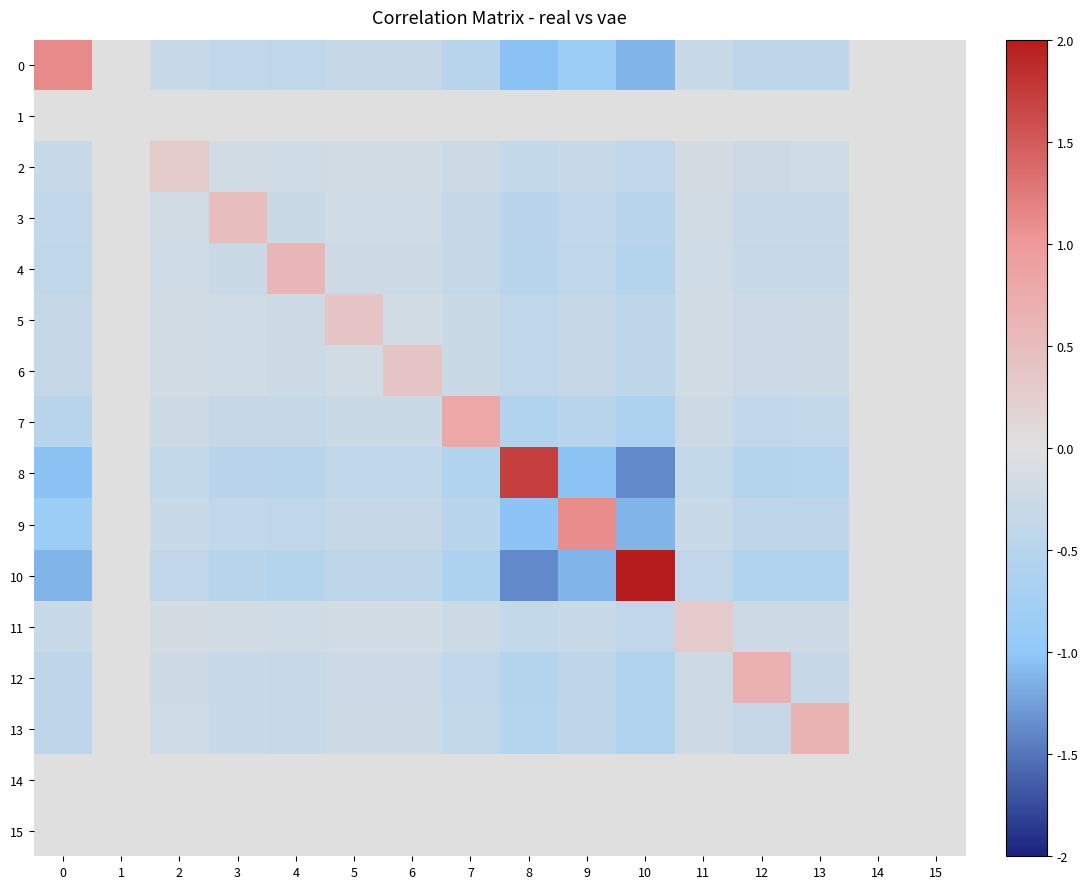

Reading left to right, what are all the values shown in this chart?

0: 0=1.1	1=0.0	2=-0.3	3=-0.4	4=-0.4	5=-0.3	6=-0.3	7=-0.5	8=-1.0	9=-0.8	10=-1.1	11=-0.3	12=-0.4	13=-0.4	14=0.0	15=0.0
1: 0=0.0	1=0.0	2=0.0	3=0.0	4=0.0	5=0.0	6=0.0	7=0.0	8=0.0	9=0.0	10=0.0	11=0.0	12=0.0	13=0.0	14=0.0	15=0.0
2: 0=-0.3	1=0.0	2=0.3	3=-0.2	4=-0.2	5=-0.2	6=-0.2	7=-0.2	8=-0.4	9=-0.3	10=-0.4	11=-0.1	12=-0.2	13=-0.2	14=0.0	15=0.0
3: 0=-0.4	1=0.0	2=-0.2	3=0.5	4=-0.3	5=-0.2	6=-0.2	7=-0.3	8=-0.5	9=-0.4	10=-0.5	11=-0.2	12=-0.3	13=-0.3	14=0.0	15=0.0
4: 0=-0.4	1=0.0	2=-0.2	3=-0.3	4=0.6	5=-0.2	6=-0.2	7=-0.3	8=-0.5	9=-0.4	10=-0.5	11=-0.2	12=-0.3	13=-0.3	14=0.0	15=0.0
5: 0=-0.3	1=0.0	2=-0.2	3=-0.2	4=-0.2	5=0.4	6=-0.2	7=-0.3	8=-0.4	9=-0.3	10=-0.4	11=-0.2	12=-0.3	13=-0.2	14=0.0	15=0.0
6: 0=-0.3	1=0.0	2=-0.2	3=-0.2	4=-0.2	5=-0.2	6=0.4	7=-0.3	8=-0.4	9=-0.3	10=-0.4	11=-0.2	12=-0.3	13=-0.2	14=0.0	15=0.0
7: 0=-0.5	1=0.0	2=-0.2	3=-0.3	4=-0.3	5=-0.3	6=-0.3	7=0.8	8=-0.6	9=-0.5	10=-0.6	11=-0.2	12=-0.4	13=-0.4	14=0.0	15=0.0
8: 0=-1.0	1=0.0	2=-0.4	3=-0.5	4=-0.5	5=-0.4	6=-0.4	7=-0.6	8=1.7	9=-1.0	10=-1.4	11=-0.4	12=-0.5	13=-0.5	14=0.0	15=0.0
9: 0=-0.8	1=0.0	2=-0.3	3=-0.4	4=-0.4	5=-0.3	6=-0.3	7=-0.5	8=-1.0	9=1.1	10=-1.1	11=-0.3	12=-0.4	13=-0.4	14=0.0	15=0.0
10: 0=-1.1	1=0.0	2=-0.4	3=-0.5	4=-0.5	5=-0.4	6=-0.4	7=-0.6	8=-1.4	9=-1.1	10=2.0	11=-0.4	12=-0.6	13=-0.6	14=0.0	15=0.0
11: 0=-0.3	1=0.0	2=-0.1	3=-0.2	4=-0.2	5=-0.2	6=-0.2	7=-0.2	8=-0.4	9=-0.3	10=-0.4	11=0.3	12=-0.2	13=-0.2	14=0.0	15=0.0
12: 0=-0.4	1=0.0	2=-0.2	3=-0.3	4=-0.3	5=-0.3	6=-0.3	7=-0.4	8=-0.5	9=-0.4	10=-0.6	11=-0.2	12=0.7	13=-0.3	14=0.0	15=0.0
13: 0=-0.4	1=0.0	2=-0.2	3=-0.3	4=-0.3	5=-0.2	6=-0.2	7=-0.4	8=-0.5	9=-0.4	10=-0.6	11=-0.2	12=-0.3	13=0.6	14=0.0	15=0.0
14: 0=0.0	1=0.0	2=0.0	3=0.0	4=0.0	5=0.0	6=0.0	7=0.0	8=0.0	9=0.0	10=0.0	11=0.0	12=0.0	13=0.0	14=0.0	15=0.0
15: 0=0.0	1=0.0	2=0.0	3=0.0	4=0.0	5=0.0	6=0.0	7=0.0	8=0.0	9=0.0	10=0.0	11=0.0	12=0.0	13=0.0	14=0.0	15=0.0